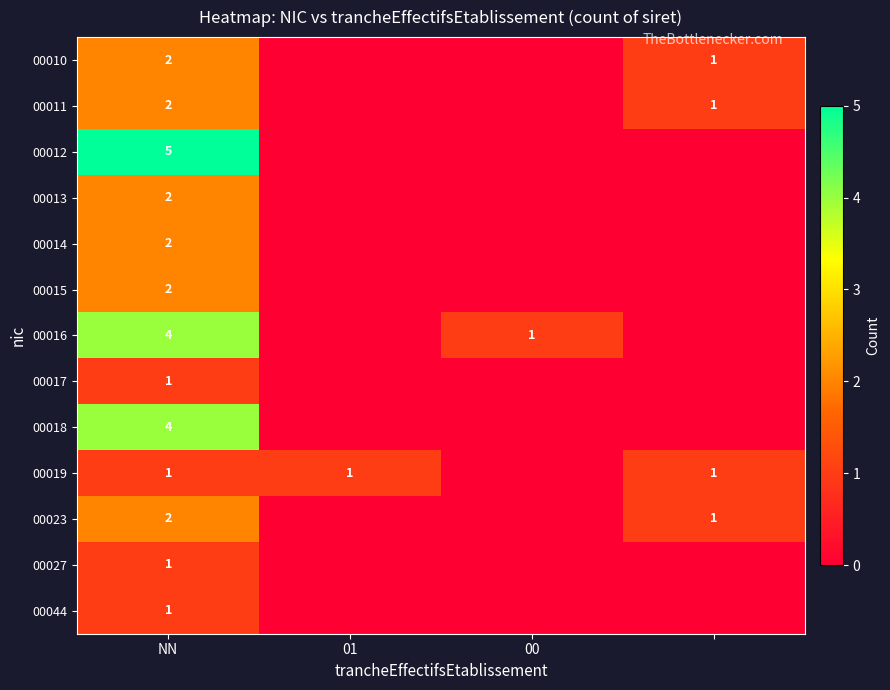

The 00016 series shows 6 at NN. True or false?

False